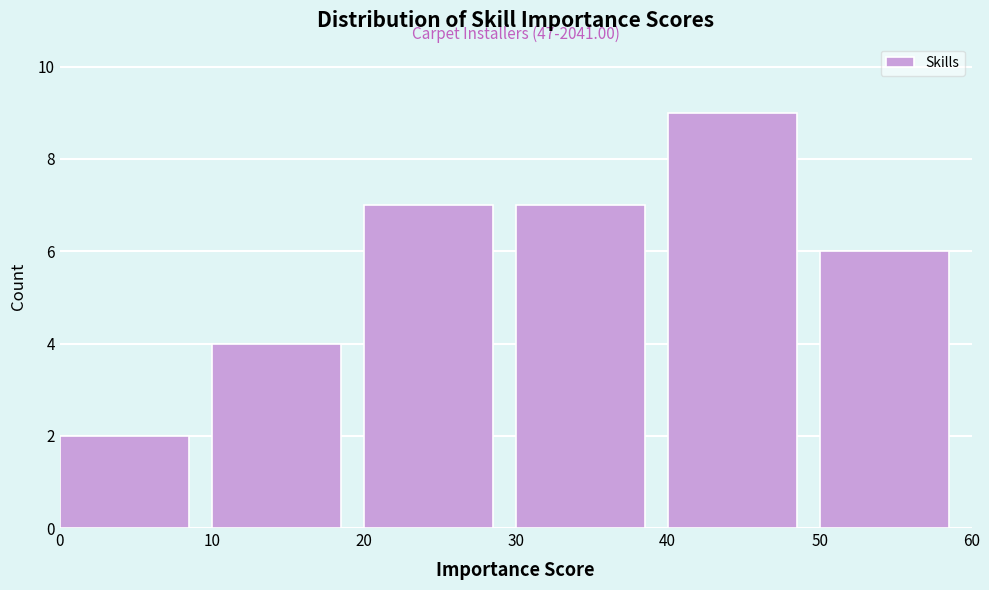

Over which range of the x-axis is the bar tallest?

40 to 50